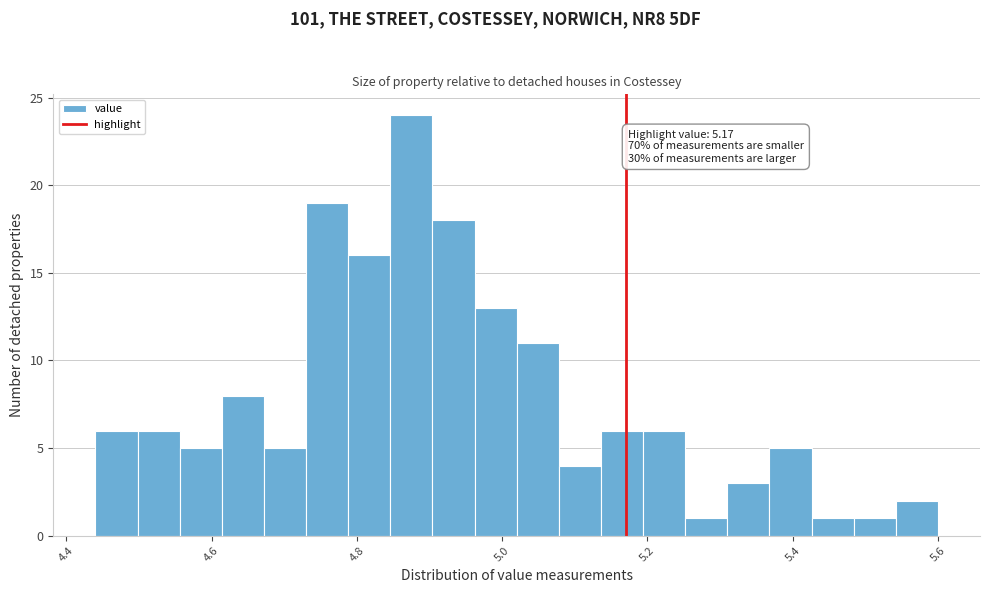

Read against the x-axis, roughly where is the centre of the tallest bar?

4.88